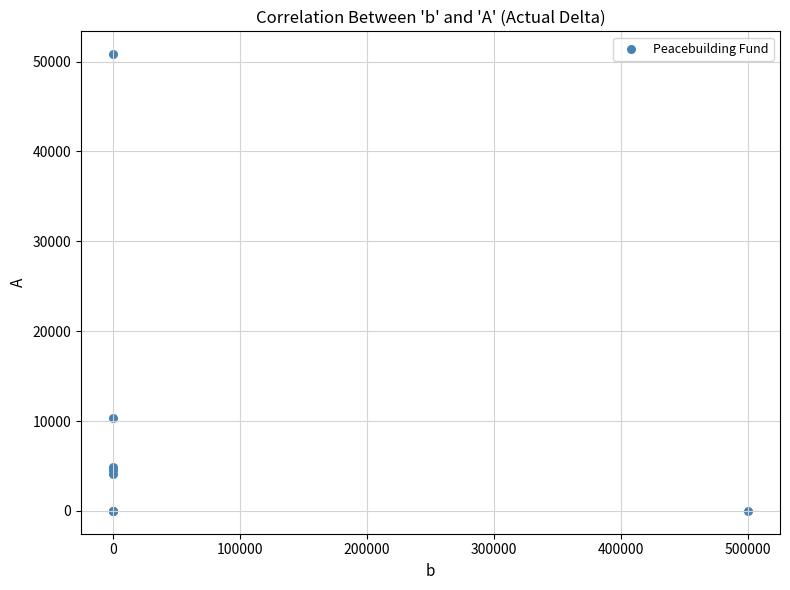

What Y value in the scatter plot is closest to 25408?

10310.6